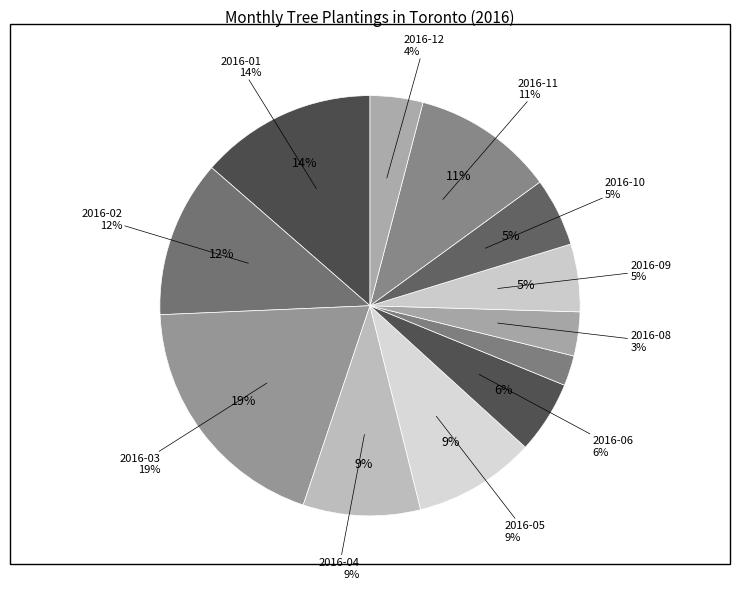

Approximately how many times larger is the value at 2016-04 compared to 2016-01?

0.7